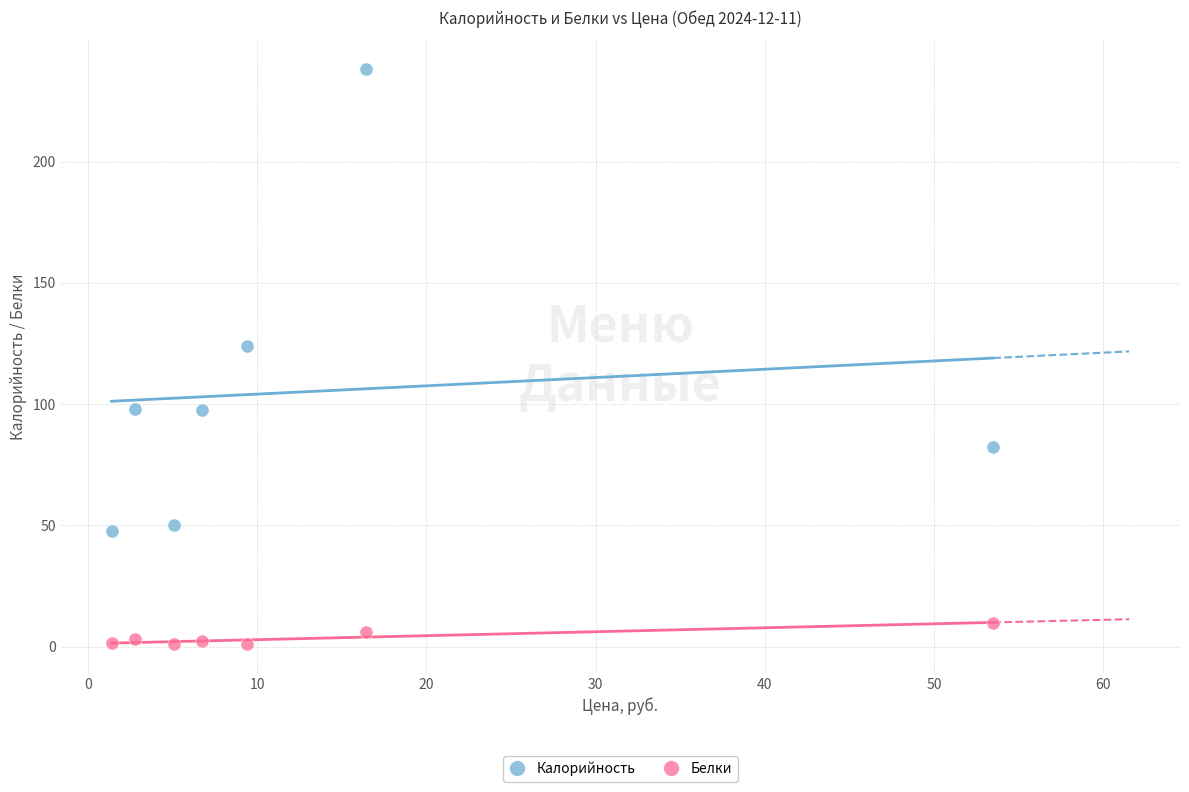

In the Калорийность series, what Y value is closest to 142?

124.2